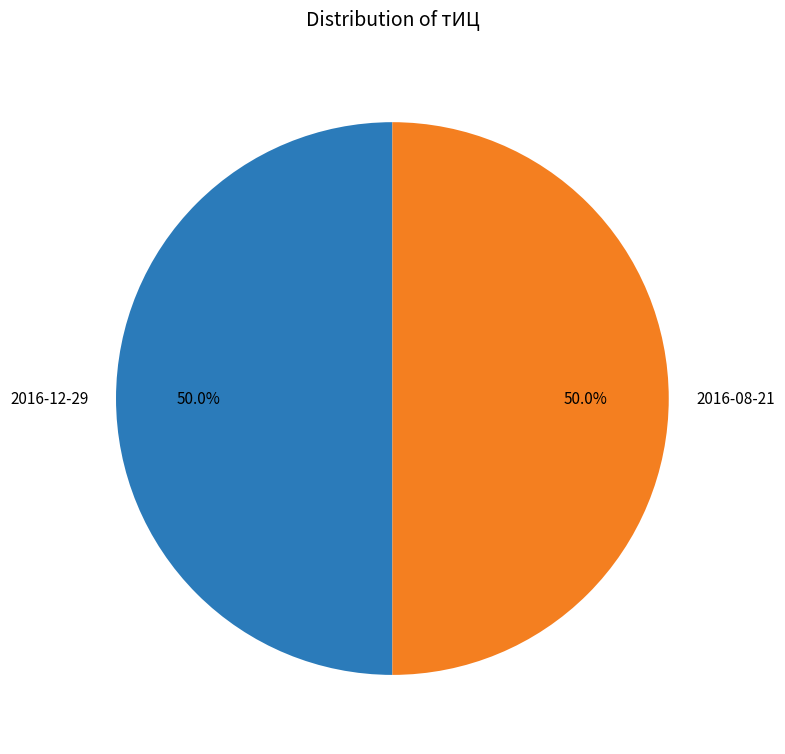

To the nearest percent, what is the average slice percentage?

50%